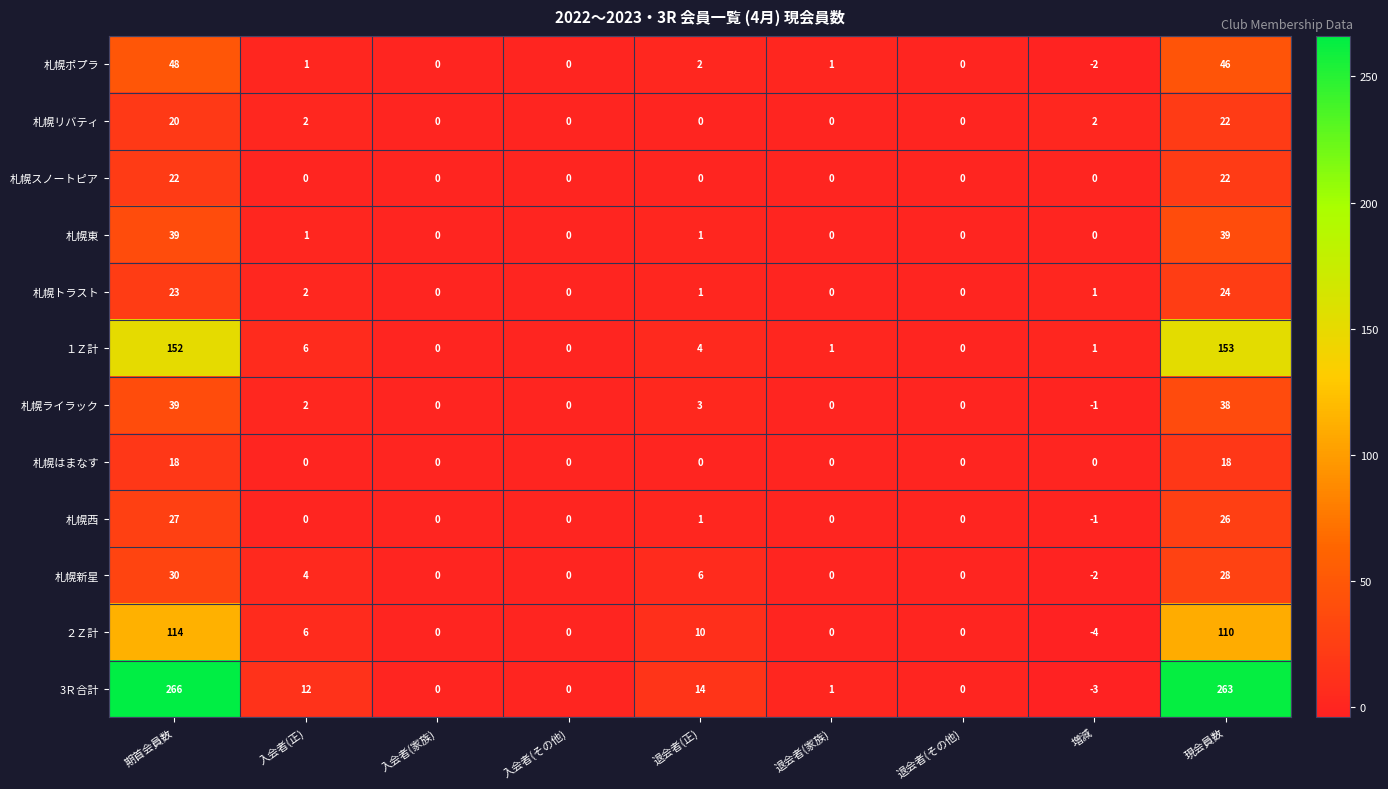

What is the smallest value displayed?

-4